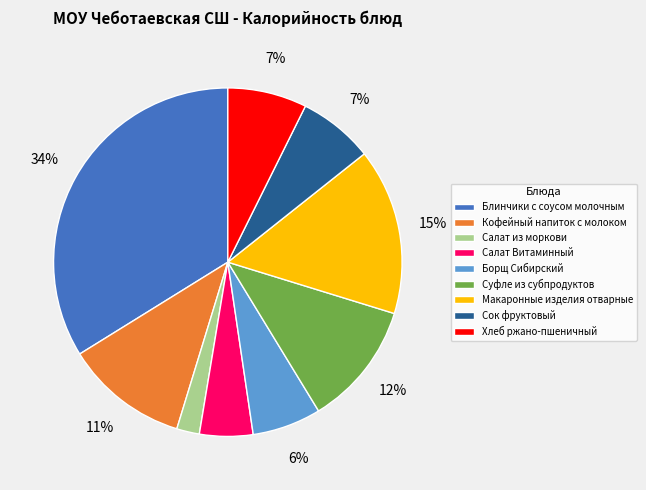

Between Салат Витаминный and Макаронные изделия отварные, which is larger?

Макаронные изделия отварные